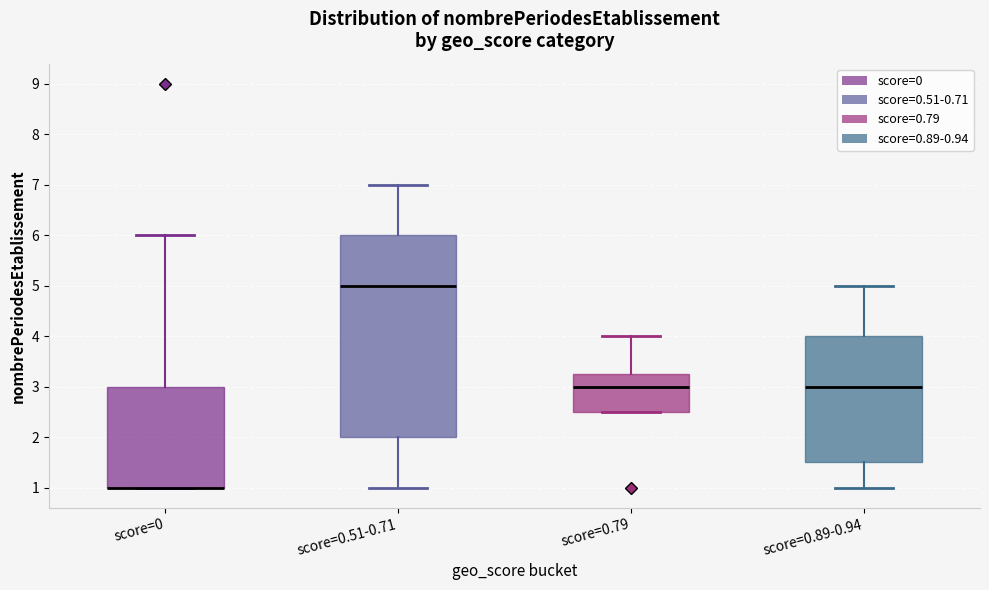

Reading left to right, transcribe this box plot: for each box, give where its median line is, the range the box spans, and where its two whiskers end, as read against the y-axis. The values are not printed on the chart, so give them approximately, as read against the axis.

score=0: median 1.0 (drawn on the box's lower edge), box 1.0 to 3.0, whiskers 1.0 to 6.0
score=0.51-0.71: median 5.0, box 2.0 to 6.0, whiskers 1.0 to 7.0
score=0.79: median 3.0, box 2.5 to 3.3, whiskers 2.5 to 4.0
score=0.89-0.94: median 3.0, box 1.5 to 4.0, whiskers 1.0 to 5.0